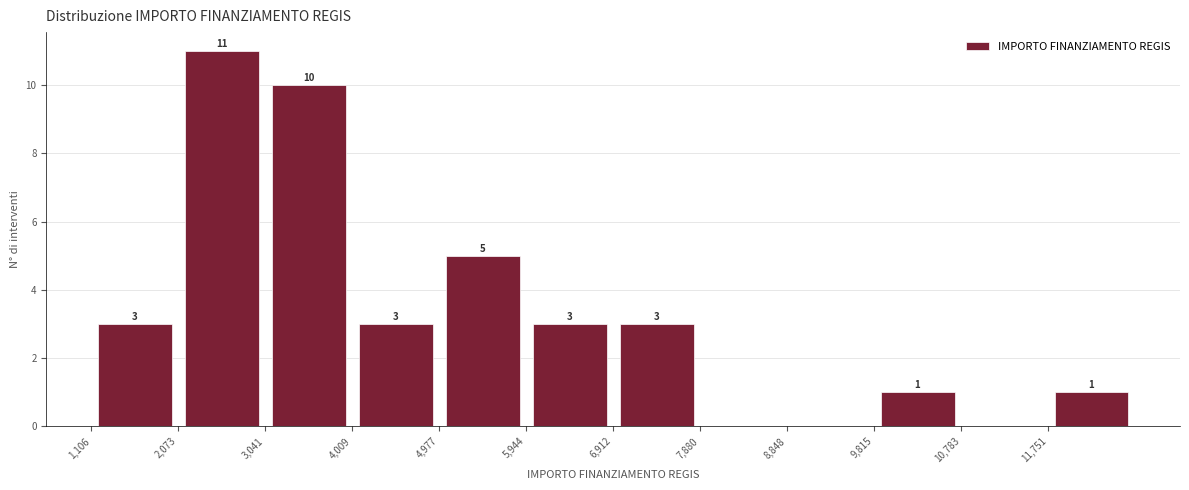

Which range on the x-axis has the tallest bar?

2100 to 3000